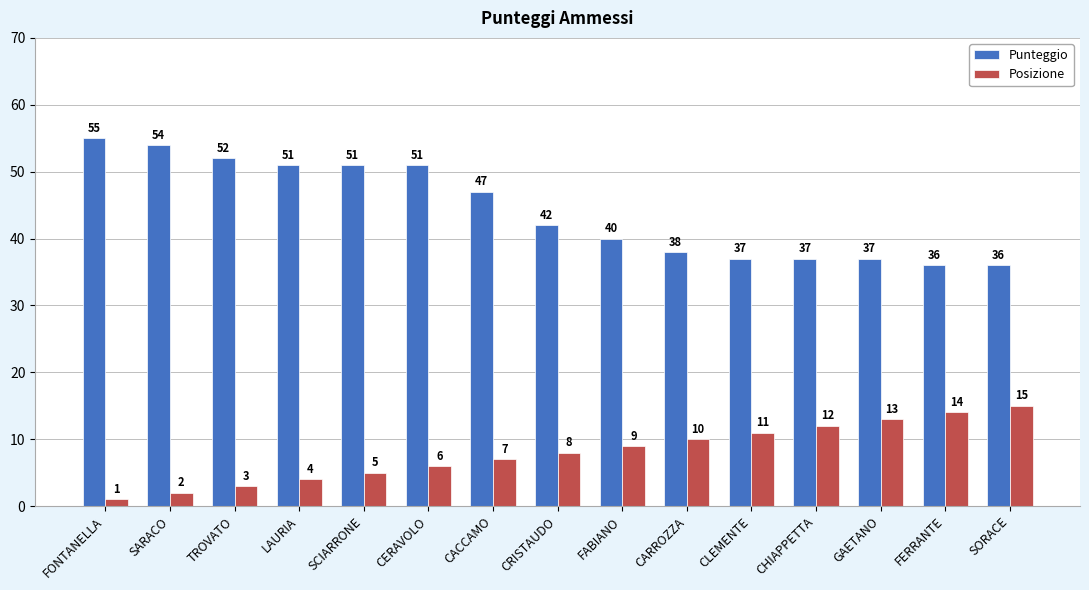

True or false: Punteggio has a value of 38 at CARROZZA.

True